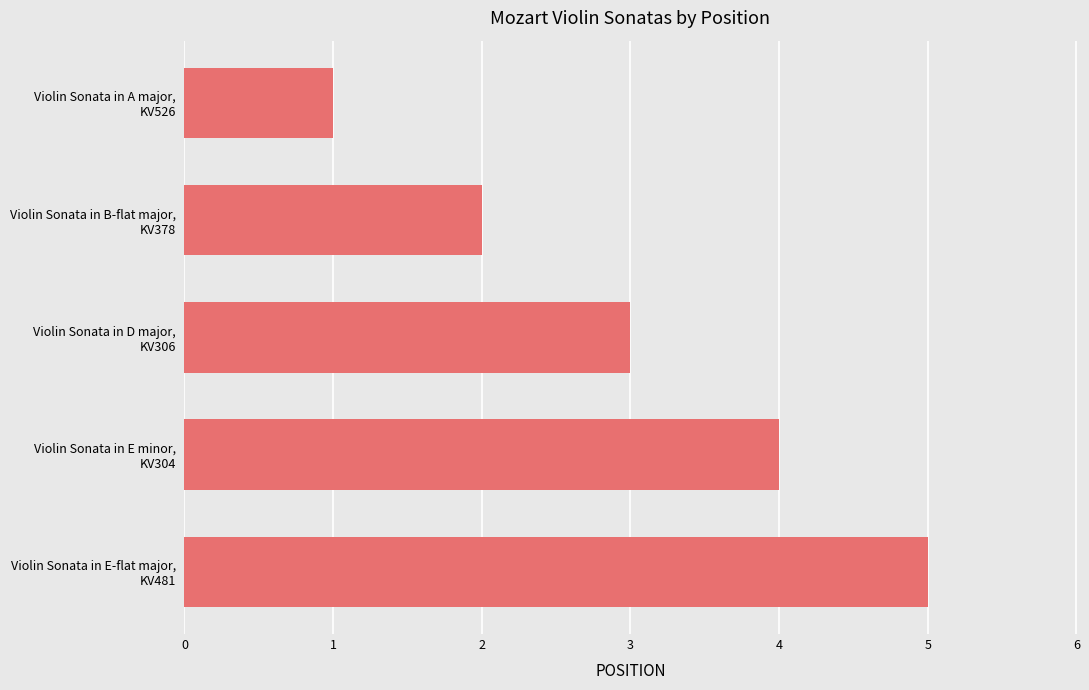

What is the sum of all values?

15